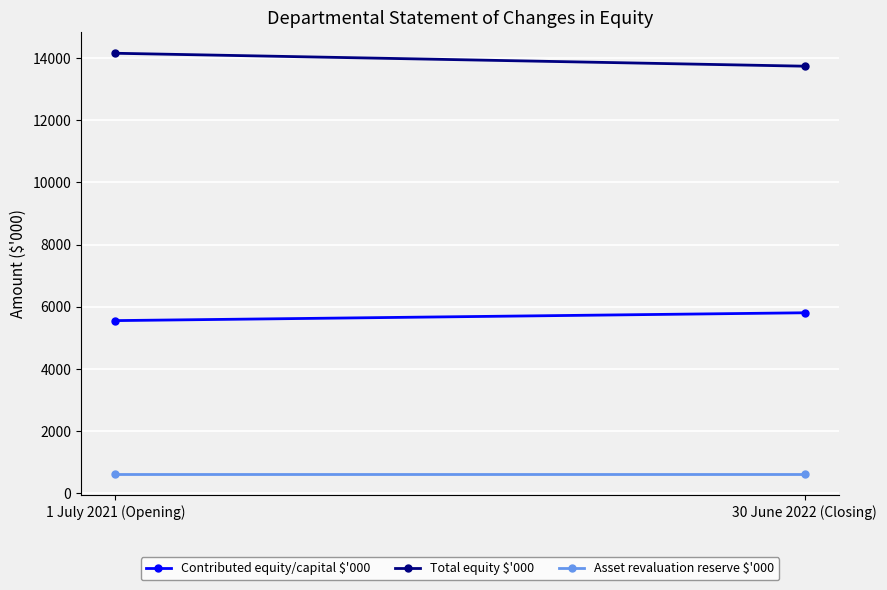

How many distinct data groups are displayed?

3